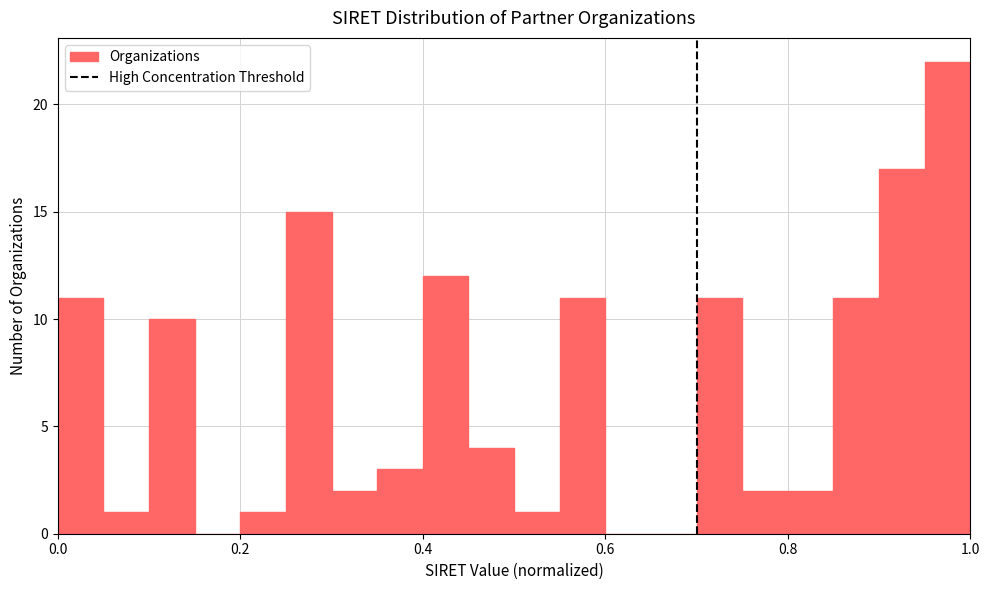

Around what value on the x-axis is the tallest bar? Give the approximate position of its centre, as read against the axis.

0.98